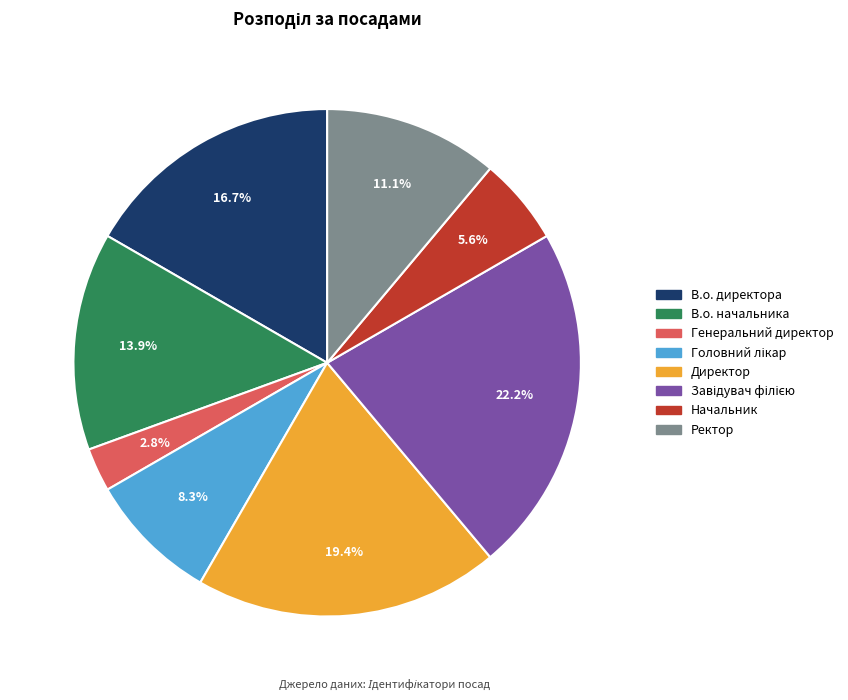

Which slice is the smallest?

Генеральний директор